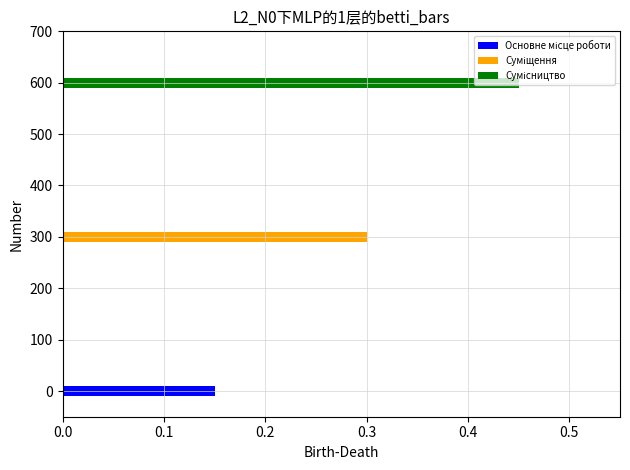

List the labels in order of value, largest first.

Сумісництво, Суміщення, Основне місце роботи